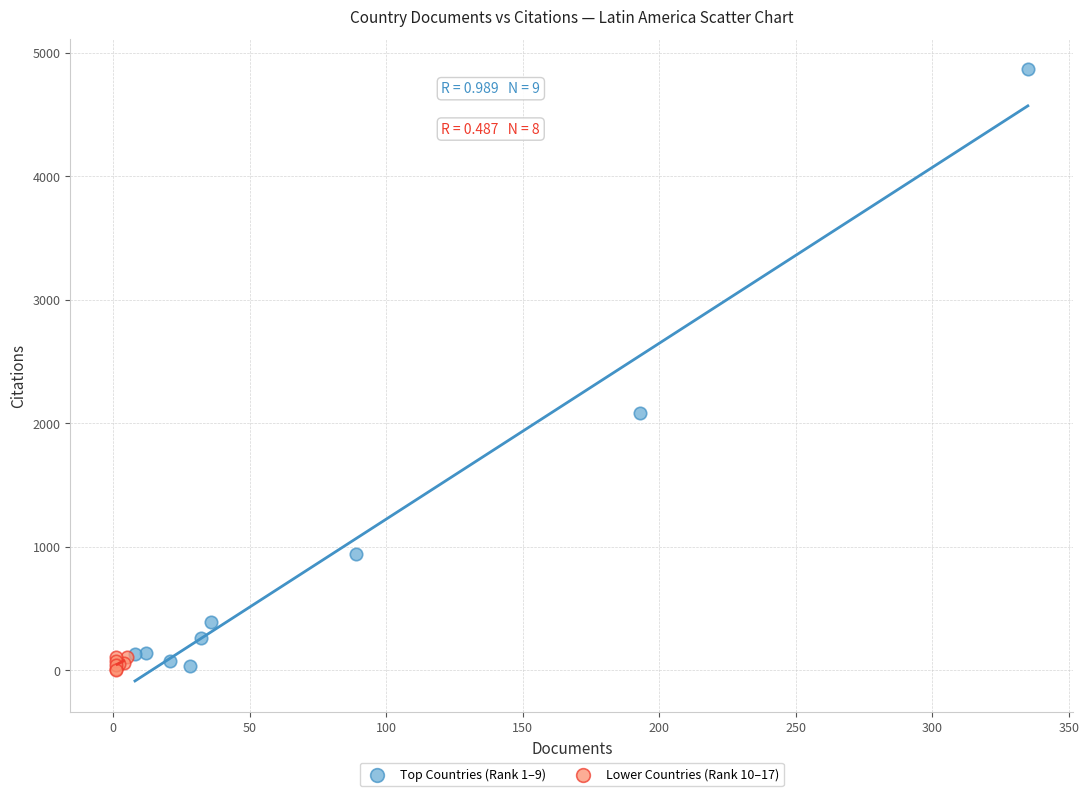

Which series has the widest spread of Y values?

Top Countries (Rank 1–9)